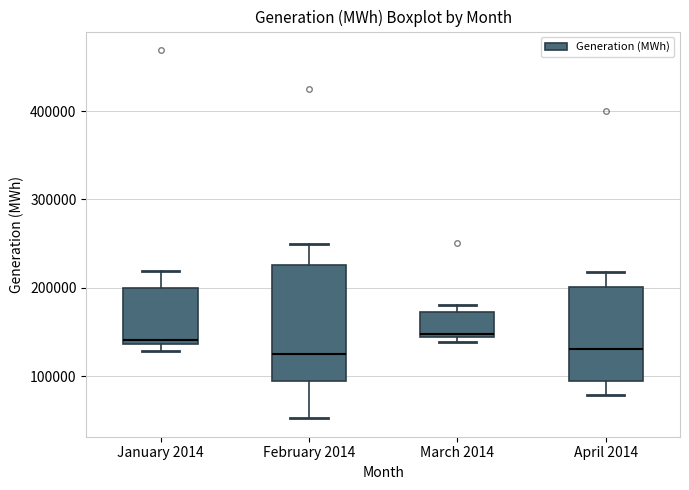

Reading left to right, transcribe this box plot: for each box, give where its median line is, the range the box spans, and where its two whiskers end, as read against the y-axis. The values are not printed on the chart, so give them approximately, as read against the axis.

January 2014: median 140000 (just above the box's lower edge), box 140000 to 200000, whiskers 130000 to 220000
February 2014: median 130000, box 90000 to 230000, whiskers 50000 to 250000
March 2014: median 150000, box 140000 to 170000, whiskers 140000 (just below the box's lower edge) to 180000
April 2014: median 130000, box 100000 to 200000, whiskers 80000 to 220000